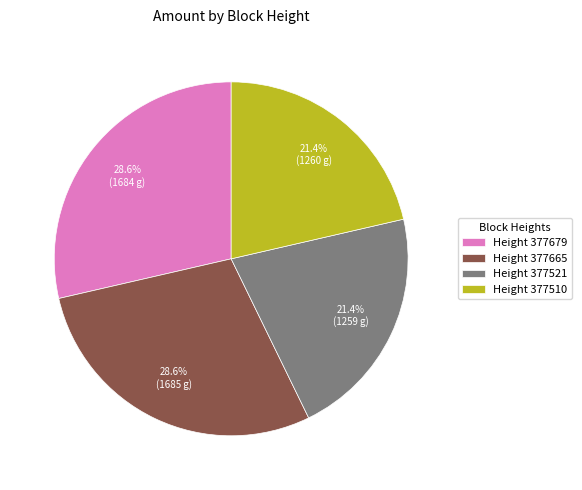

Do Height 377510 and Height 377521 together represent more than half of the pie?

No